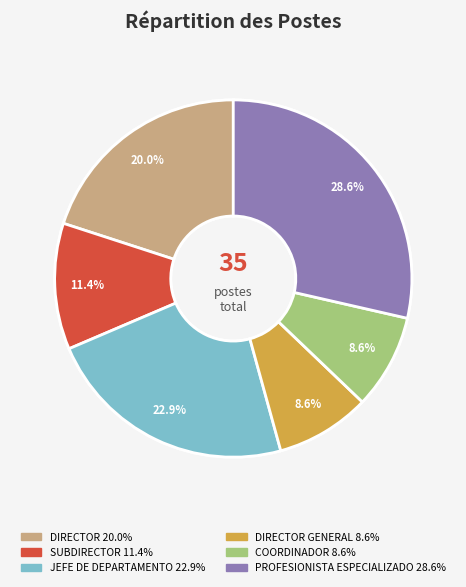

Count the number of slices in the pie.

6